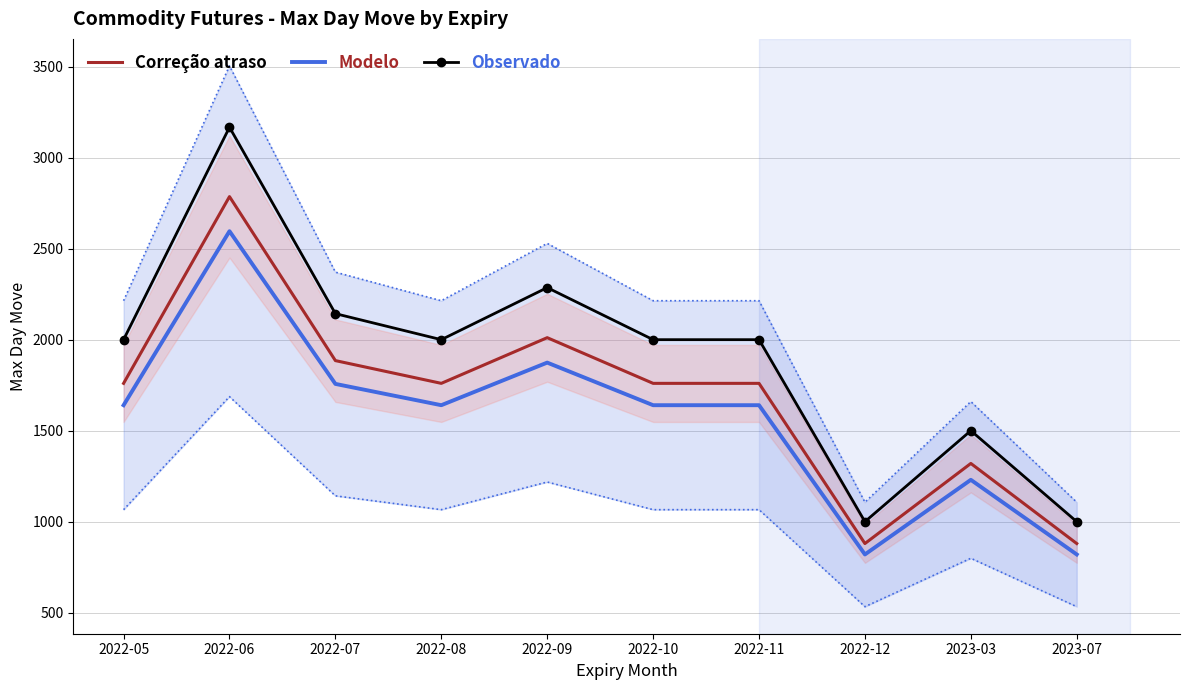

Where is the first local maximum for Observado?

2022-06